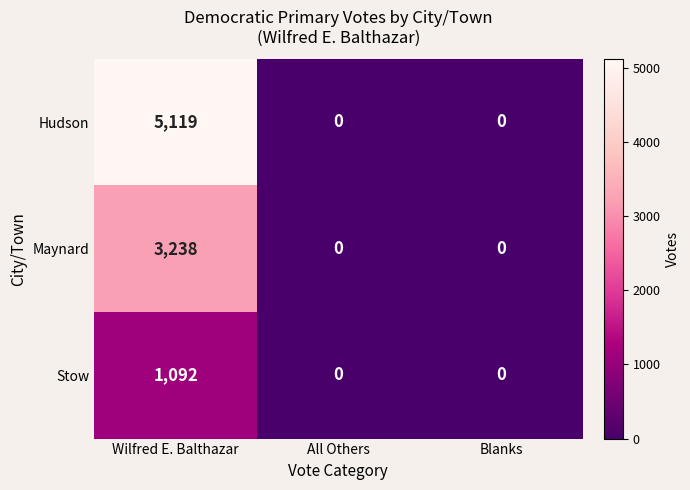

What is the difference between the maximum and second lowest values in the Maynard series?

3238